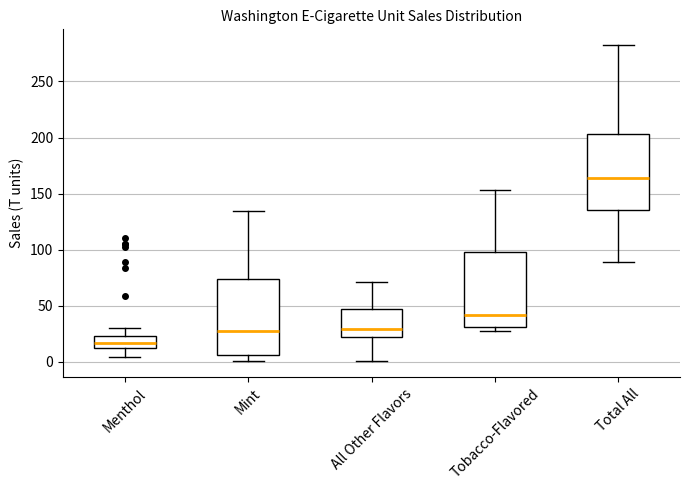

Reading left to right, transcribe this box plot: for each box, give where its median line is, the range the box spans, and where its two whiskers end, as read against the y-axis. The values are not printed on the chart, so give them approximately, as read against the axis.

Menthol: median 15, box 10 to 25, whiskers 5 to 30
Mint: median 25, box 5 to 75, whiskers 0 to 135
All Other Flavors: median 30, box 20 to 45, whiskers 0 to 70
Tobacco-Flavored: median 40, box 30 to 100, whiskers 30 (just below the box's lower edge) to 155
Total All: median 165, box 135 to 205, whiskers 90 to 280